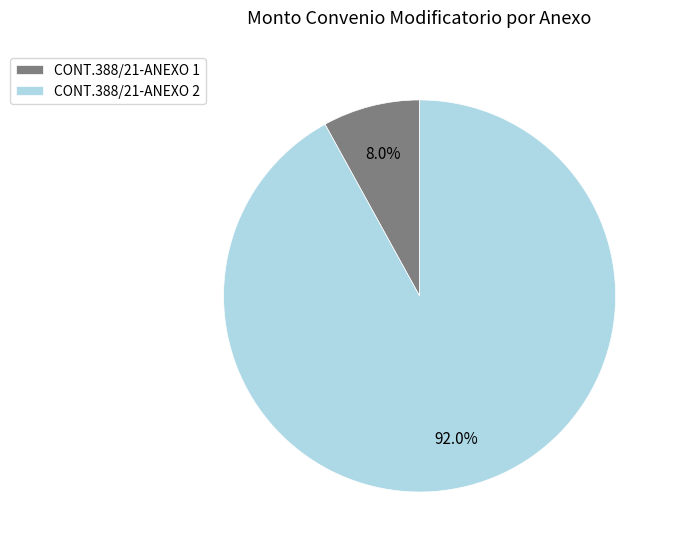

What is the largest slice in the pie chart?

CONT.388/21-ANEXO 2